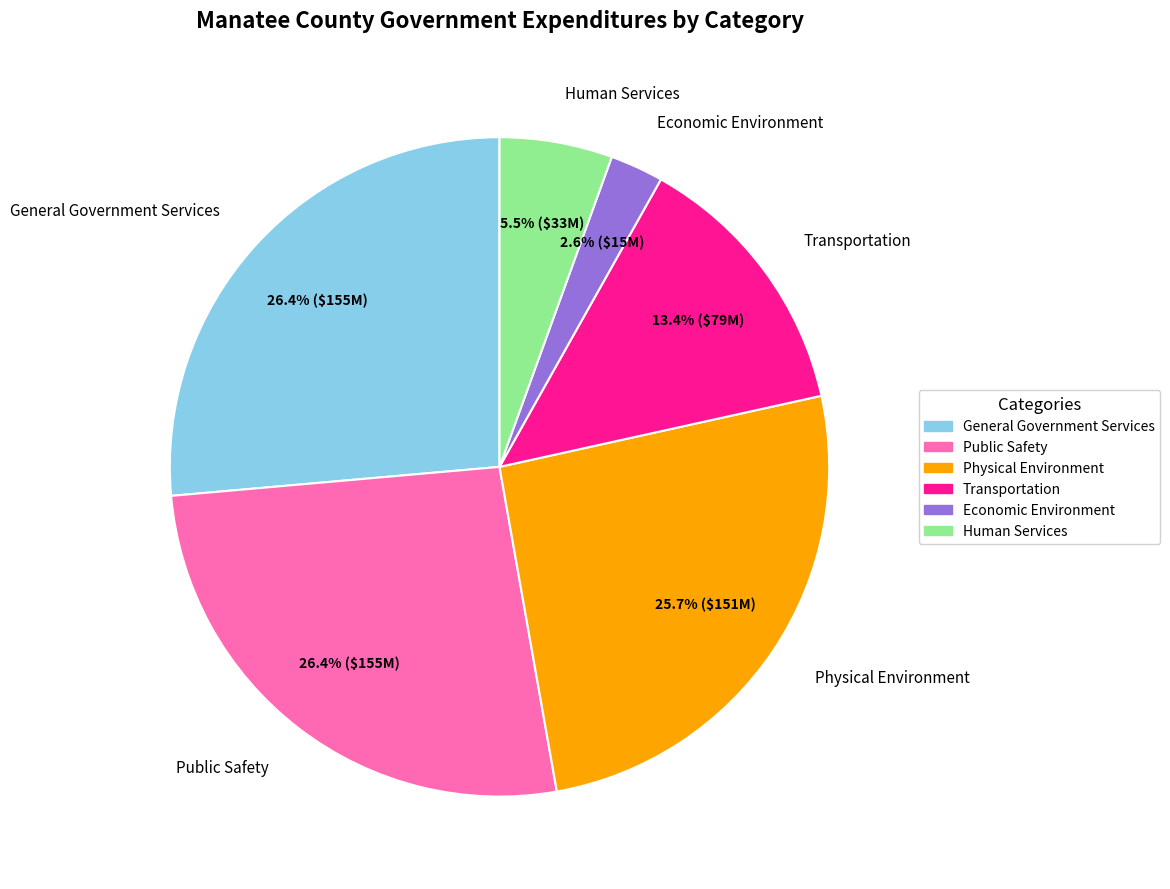

Combined, what portion of the pie is Economic Environment and Physical Environment?

28.3%